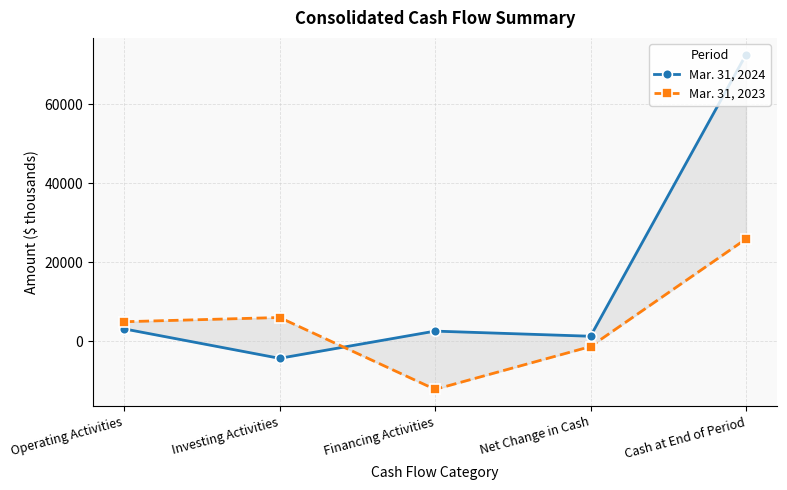

Which has a higher value, Cash at End of Period or Investing Activities?

Cash at End of Period